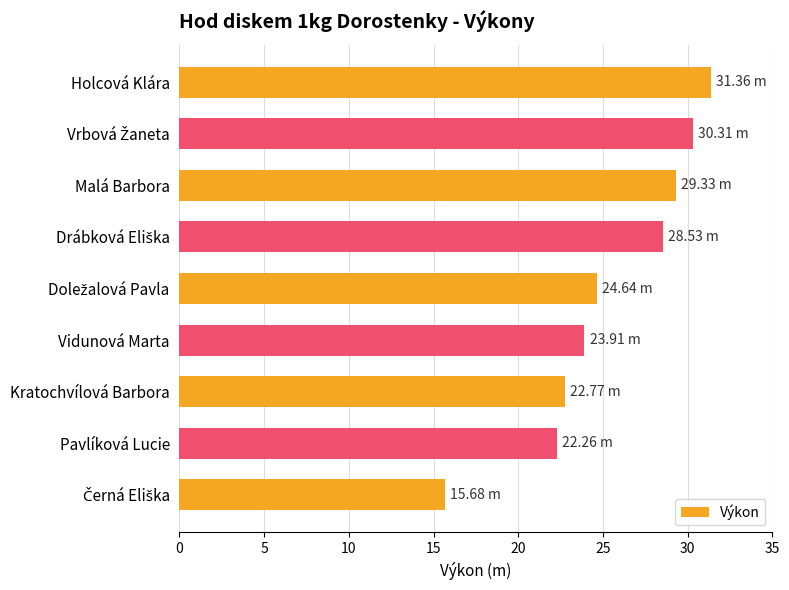

What is the label of the 4th bar from the bottom?

Vidunová Marta